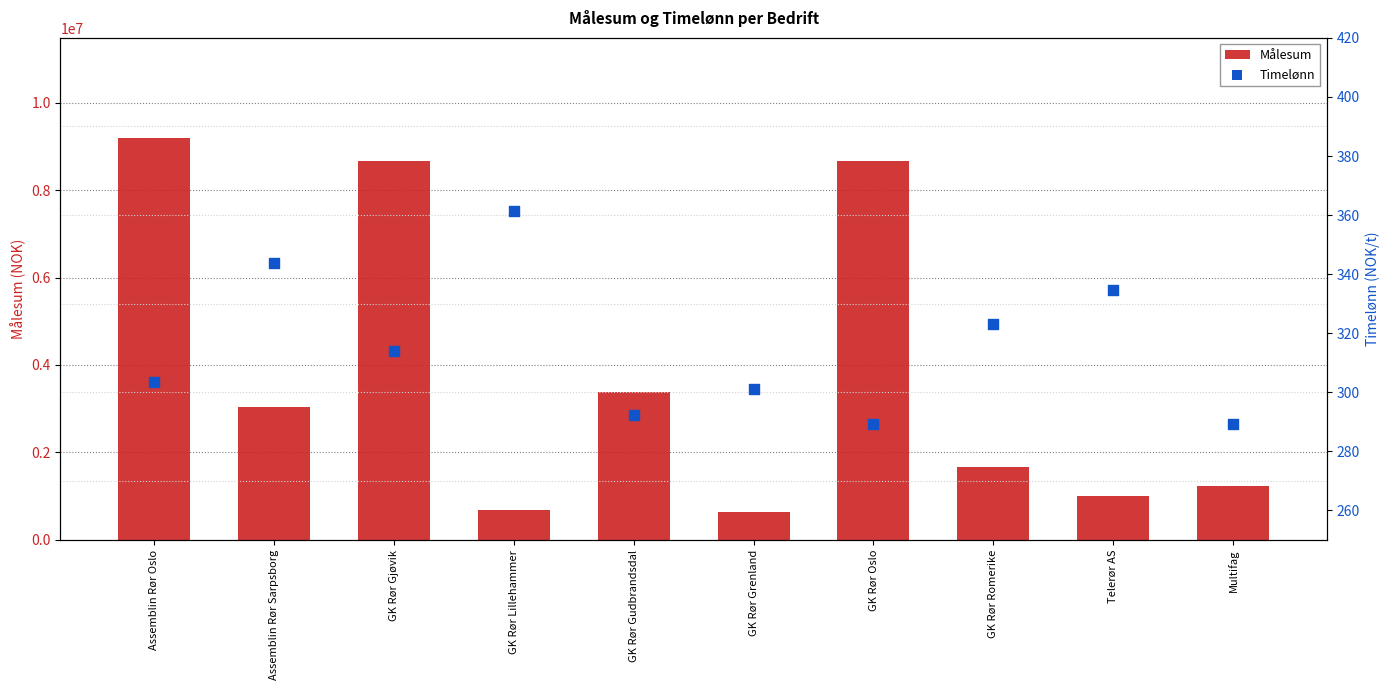

What is the total value across all series at GK Rør Gjøvik?

8653225.3